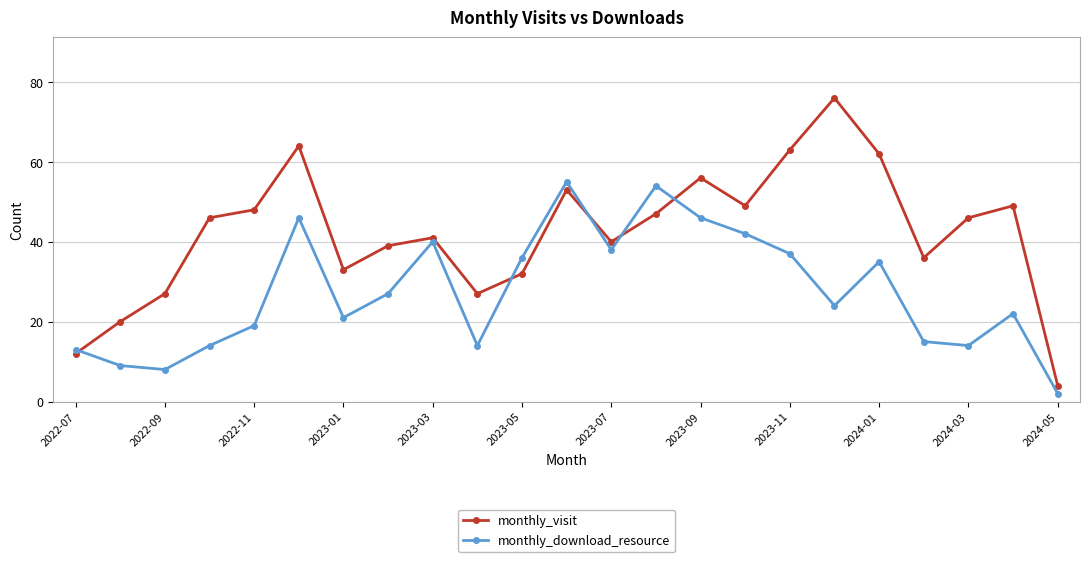

After their last crossing, which series has the higher values: monthly_download_resource or monthly_visit?

monthly_visit